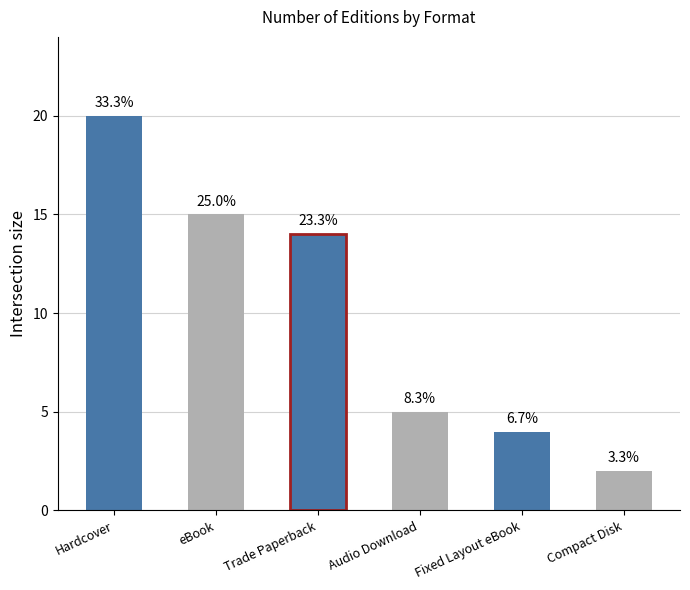

What position from the left is Hardcover?

1